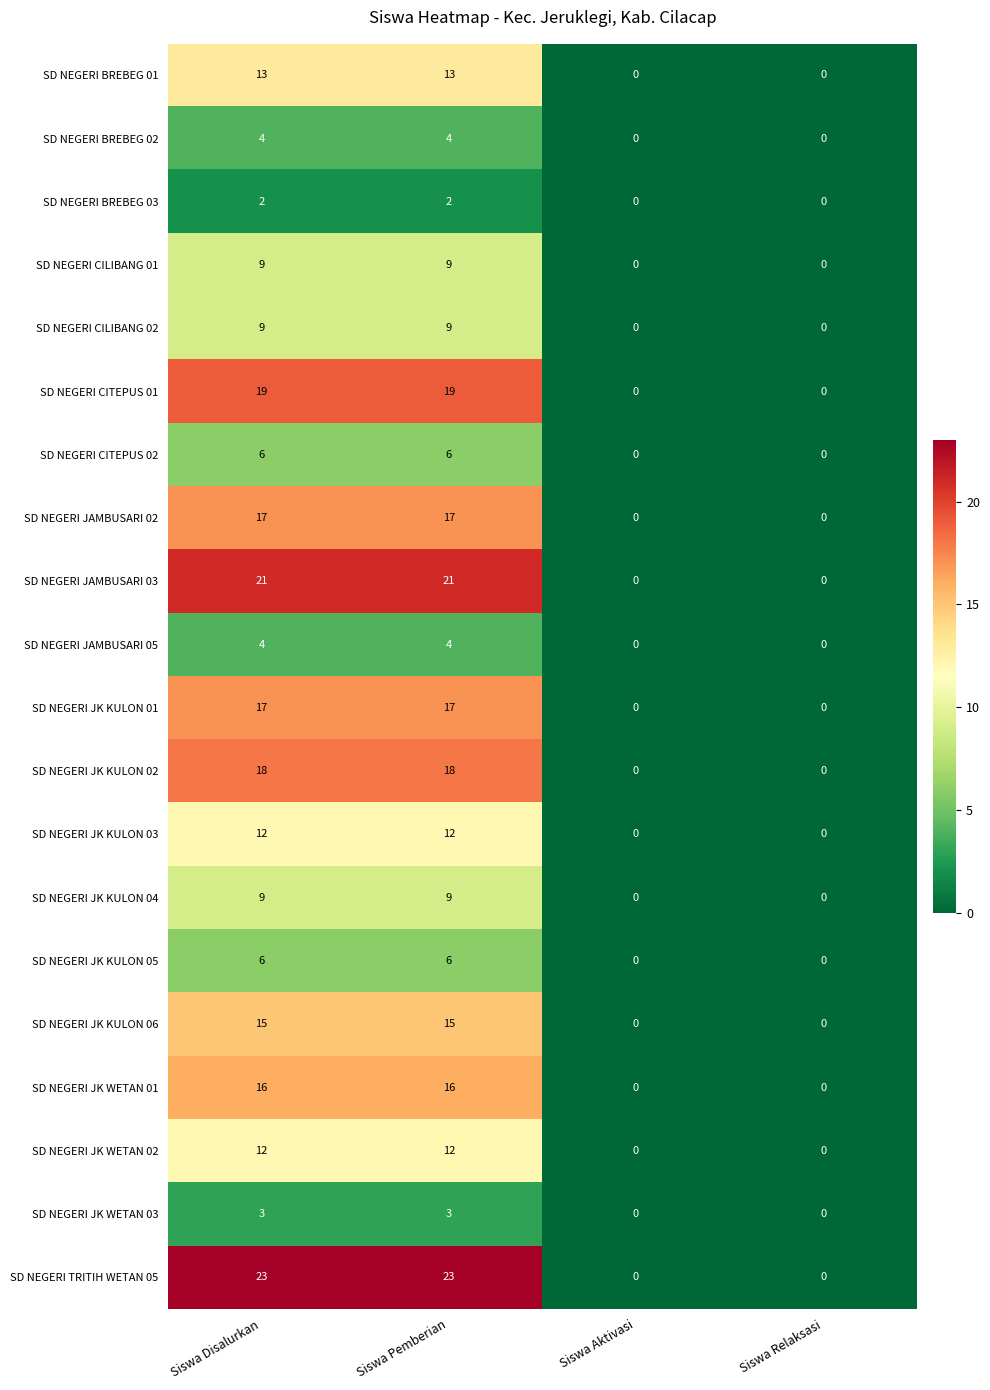

What is the total value across all series at Siswa Pemberian?

235